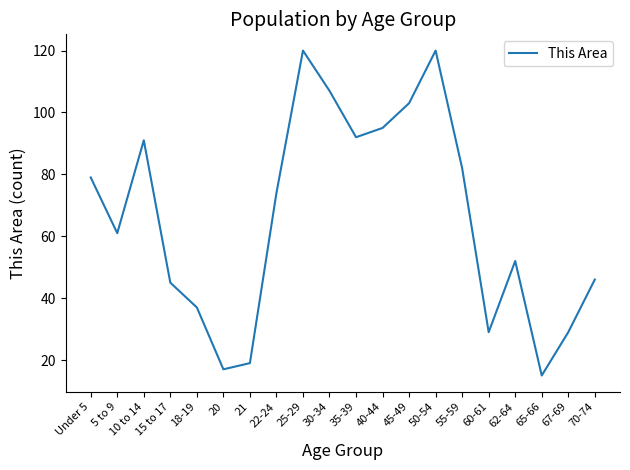

Reading right to left, what are all the values shown in this chart?

46	29	15	52	29	82	120	103	95	92	107	120	74	19	17	37	45	91	61	79